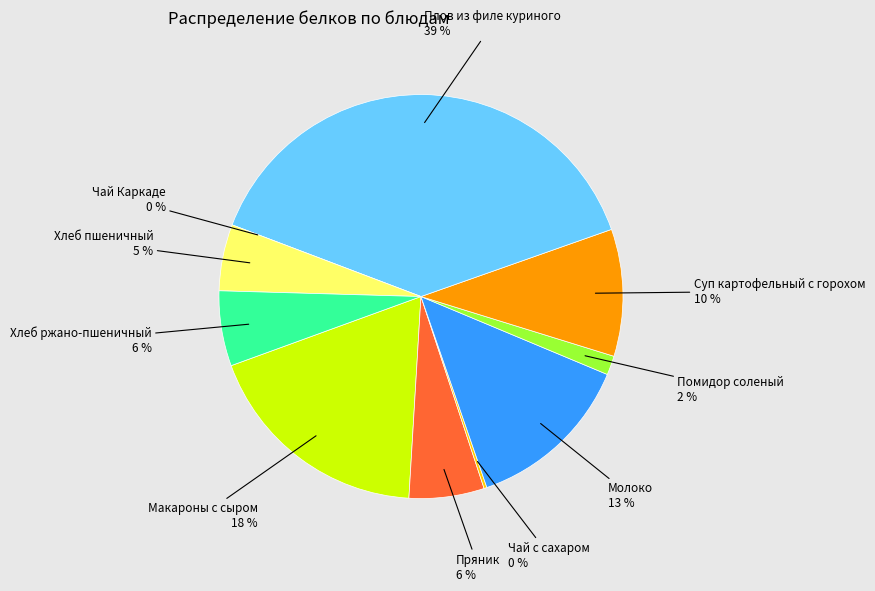

To the nearest percent, what percentage of the pie is Плов из филе куриного?

39%